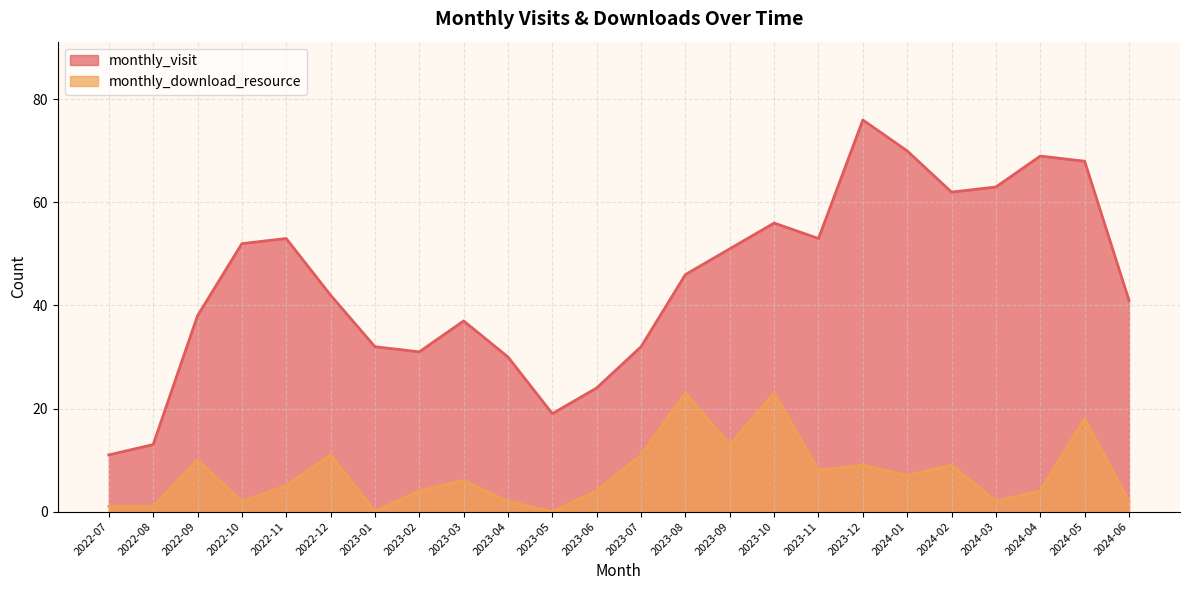

In monthly_download_resource, how many points are lower than both neighbors (excluding endpoints)?

7